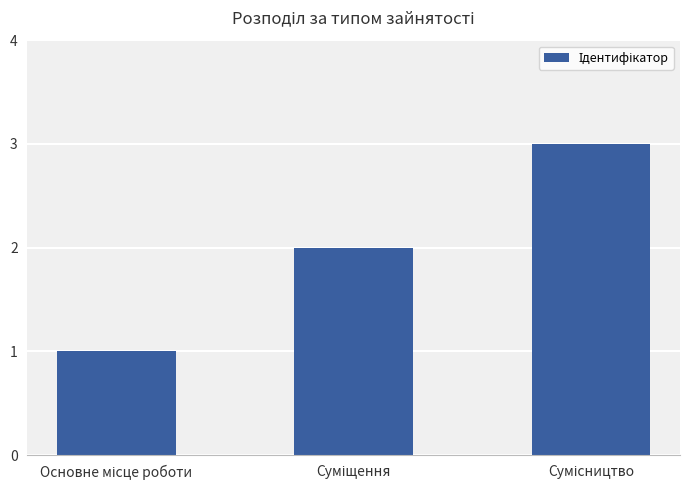

What is the maximum value shown in the chart?

3